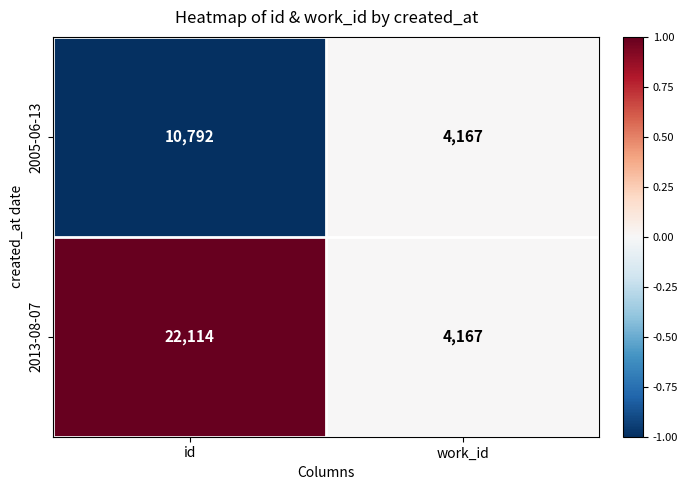

Rank the series at id from lowest to highest value.

2005-06-13, 2013-08-07